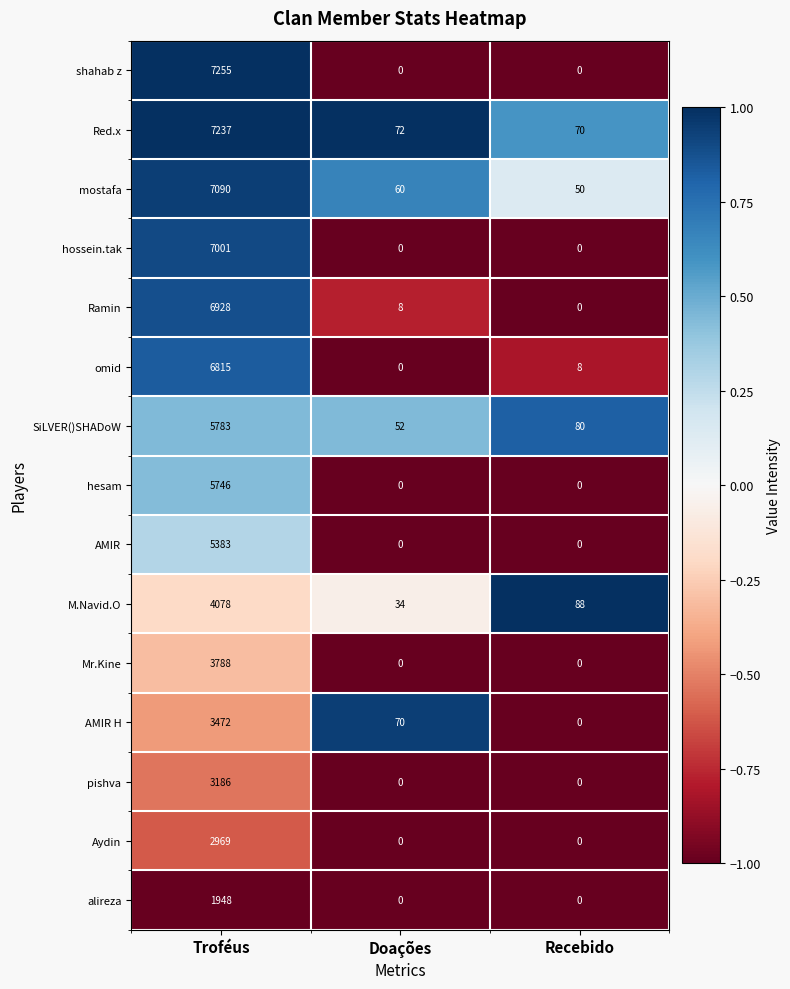

Between Troféus and Recebido, which series saw the biggest shift?

shahab z